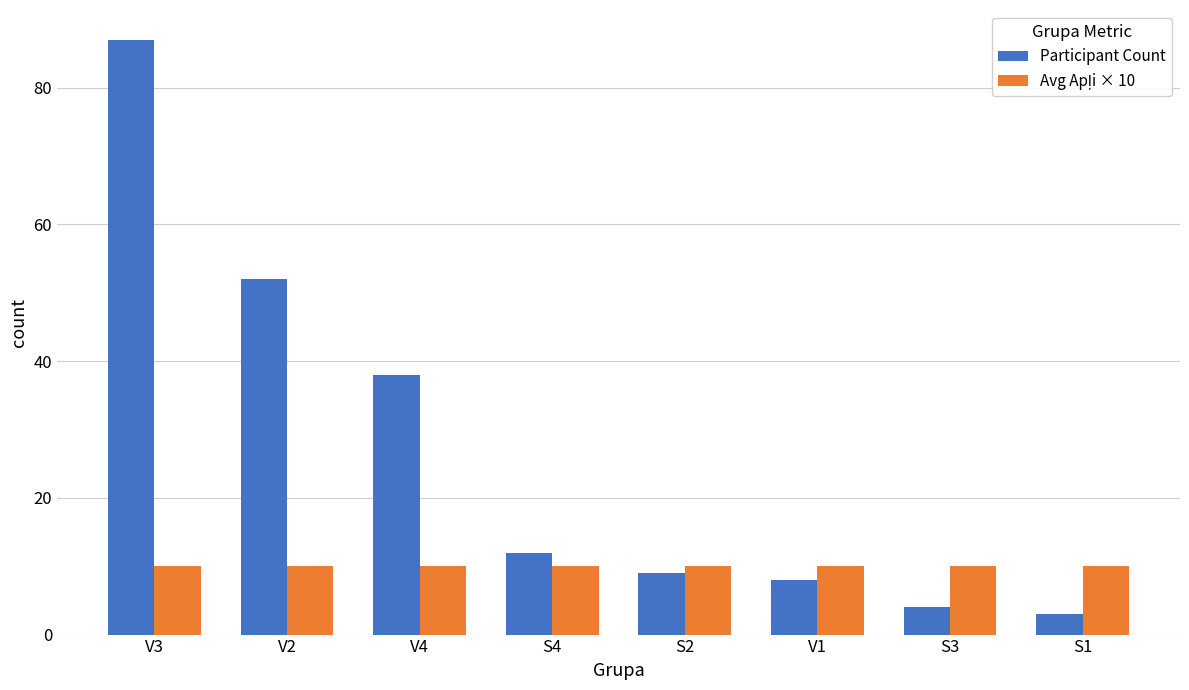

Which series changed the most between V3 and S1?

Participant Count